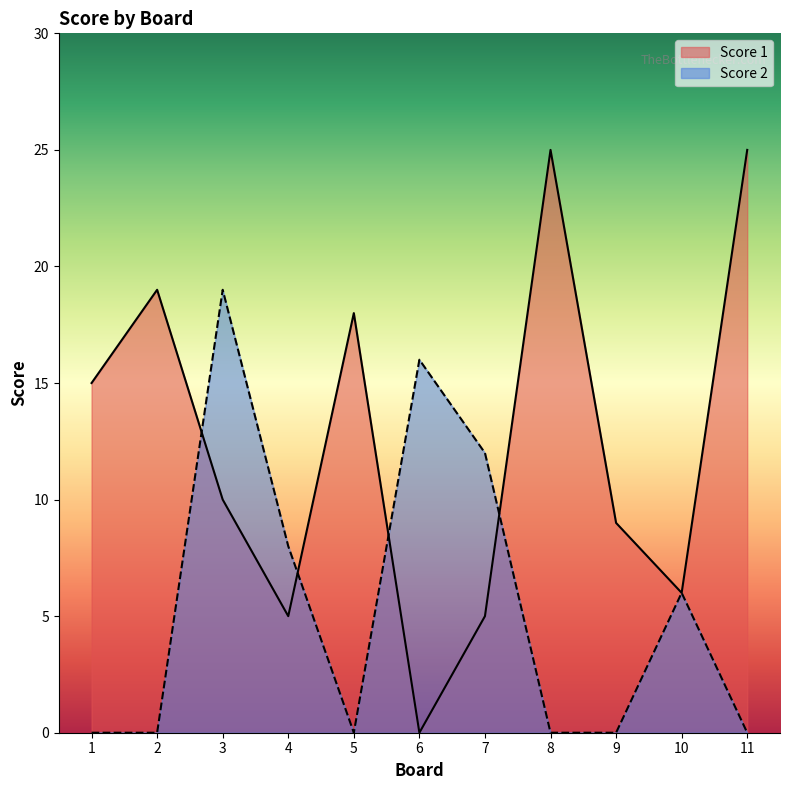

Rank the categories by Score 2 value from lowest to highest.

1, 2, 5, 8, 9, 11, 10, 4, 7, 6, 3